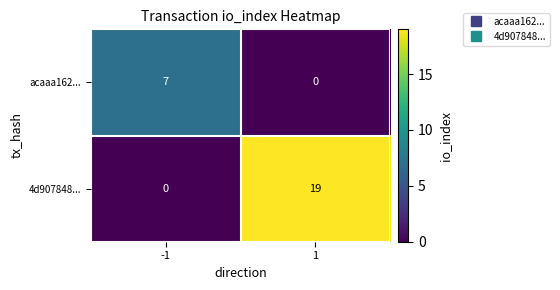

Reading right to left, transcribe all the data shown in this chart.

acaaa162...: 1=0	-1=7
4d907848...: 1=19	-1=0